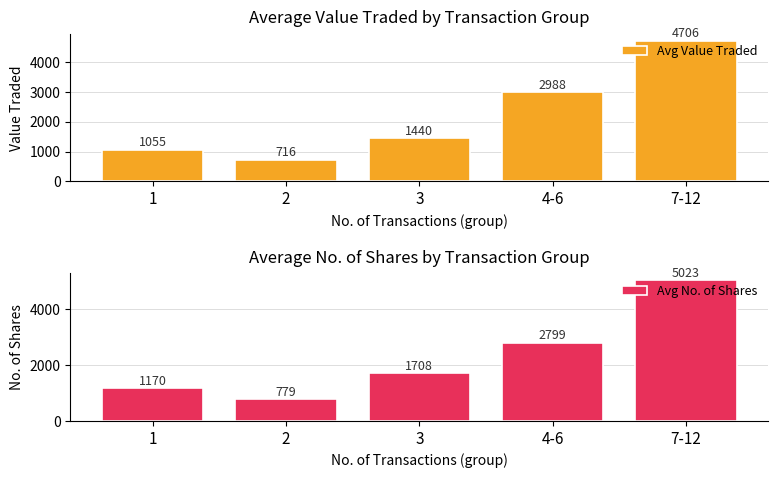

Between 4-6 and 3, which is larger?

4-6